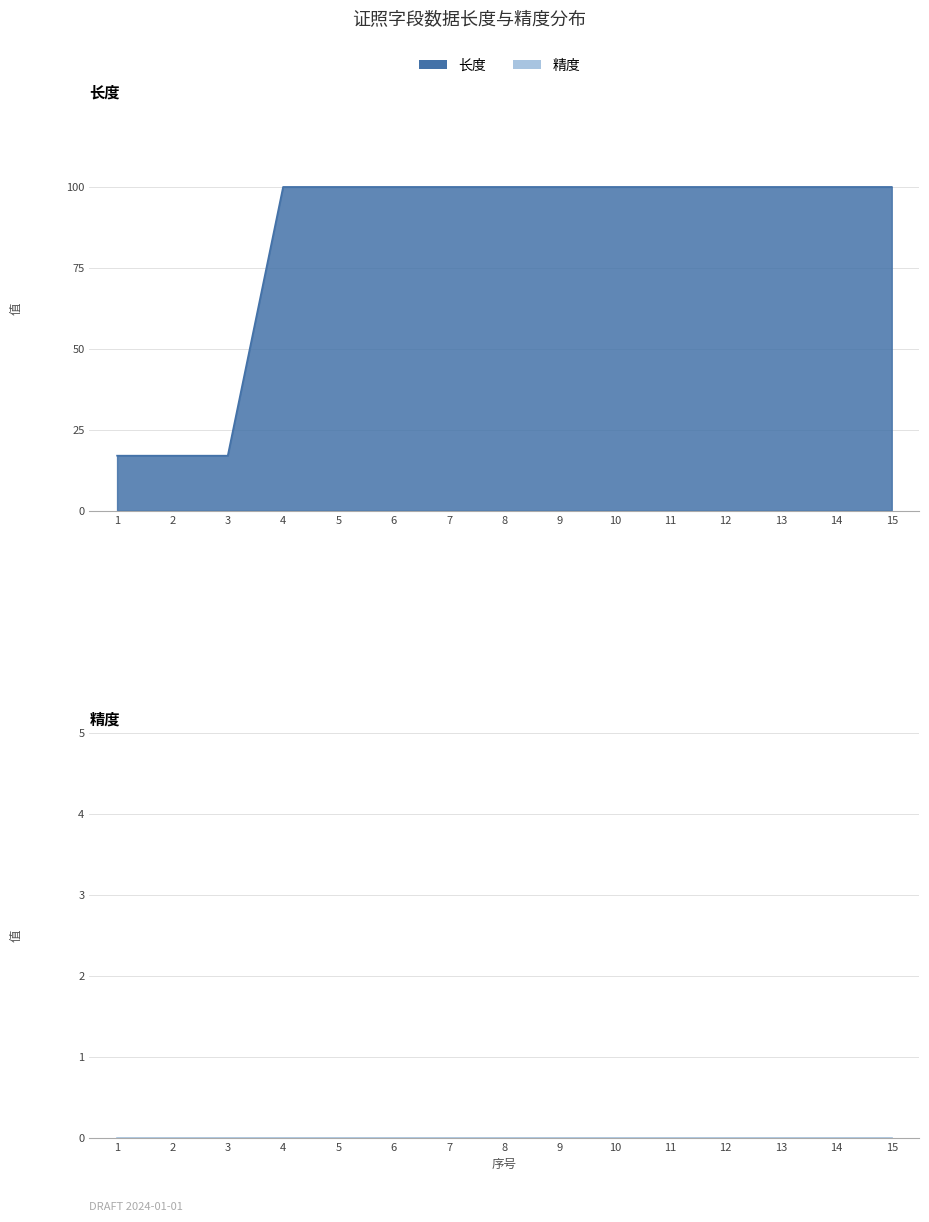

At which label is the value closest to 58?

1